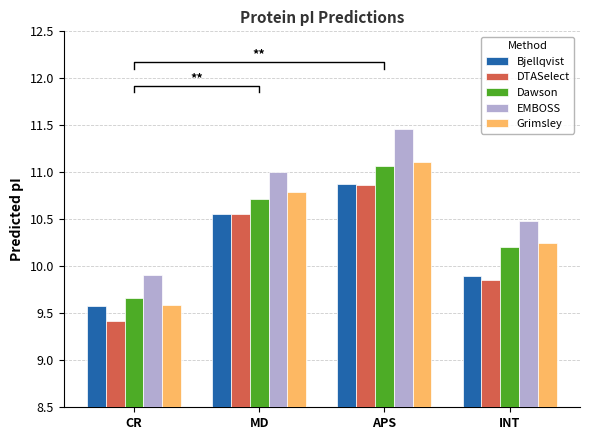

Is it true that Grimsley equals 16.3 at APS?

False